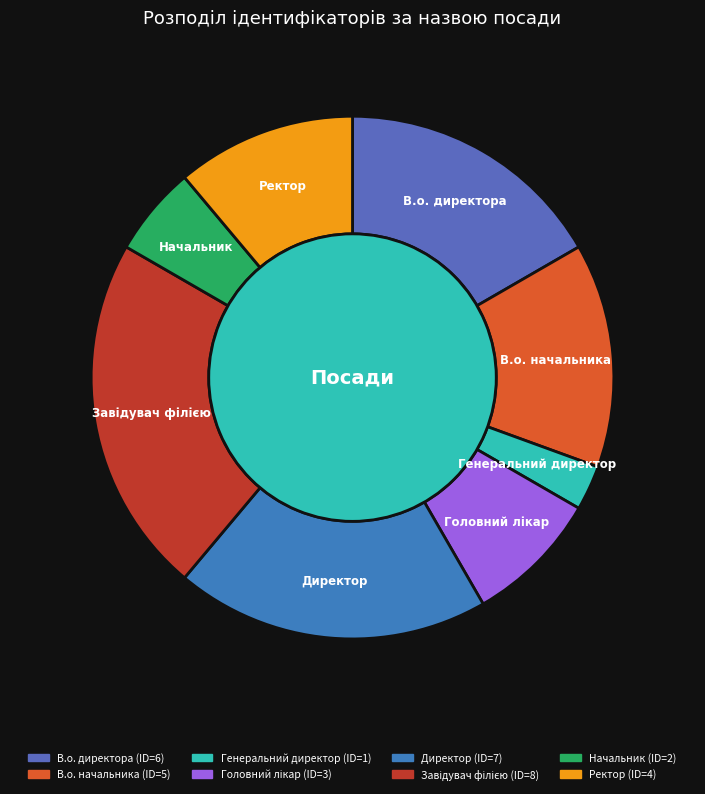

Does any single category account for the majority?

No